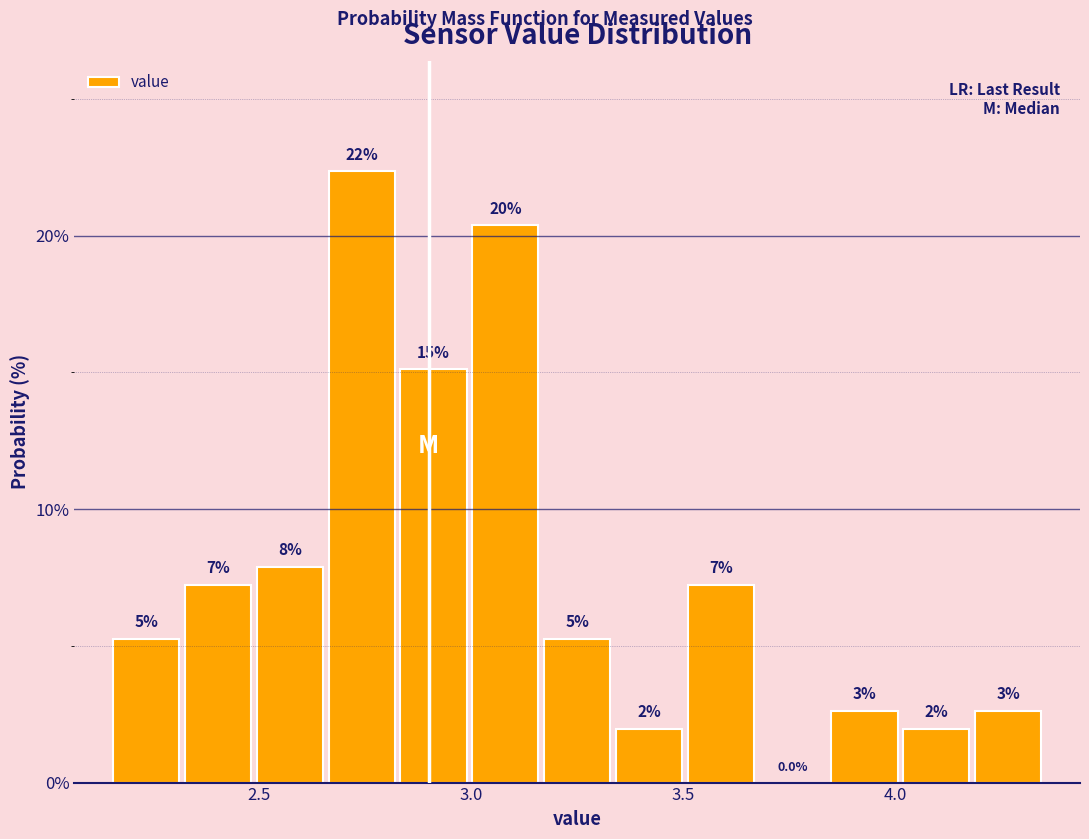

Around what value on the x-axis is the tallest bar? Give the approximate position of its centre, as read against the axis.

2.75